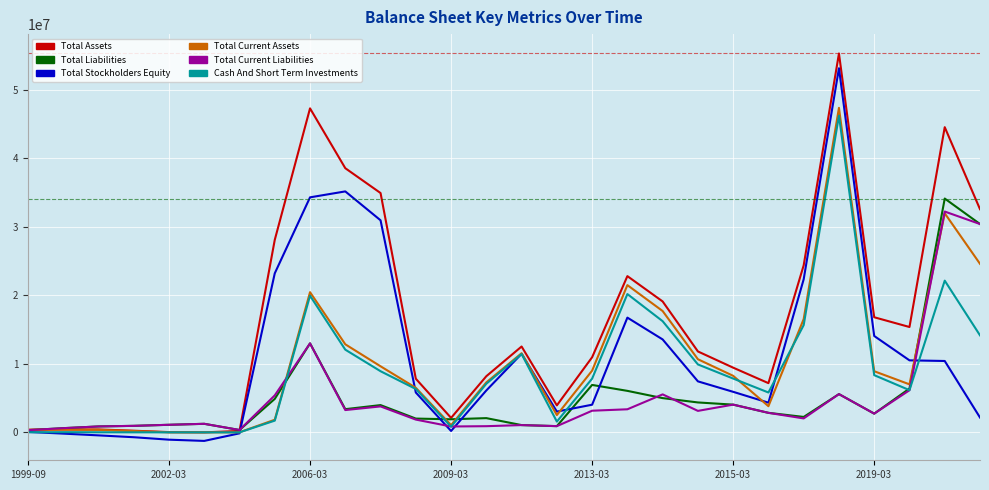

Which series has the largest range (max minus min)?

Total Assets